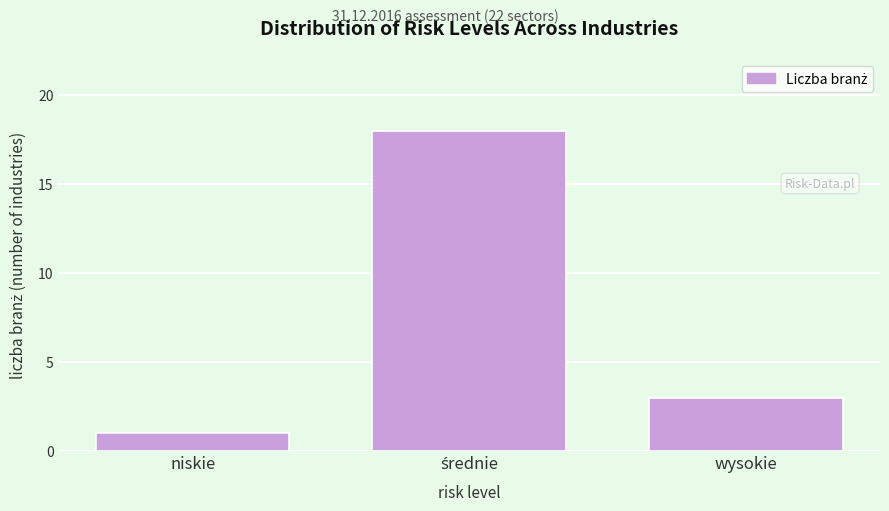

Reading right to left, list all the values displayed in this chart.

3	18	1